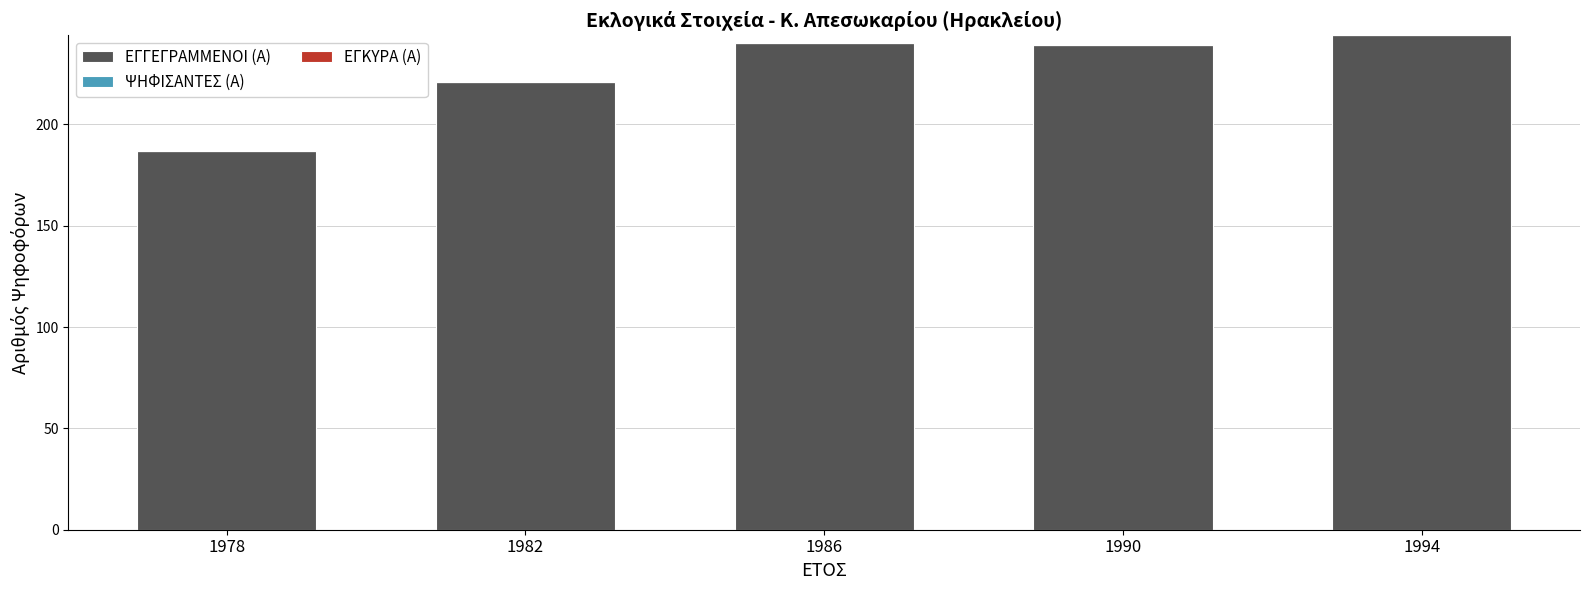

The value at 1978 is 264. True or false?

False